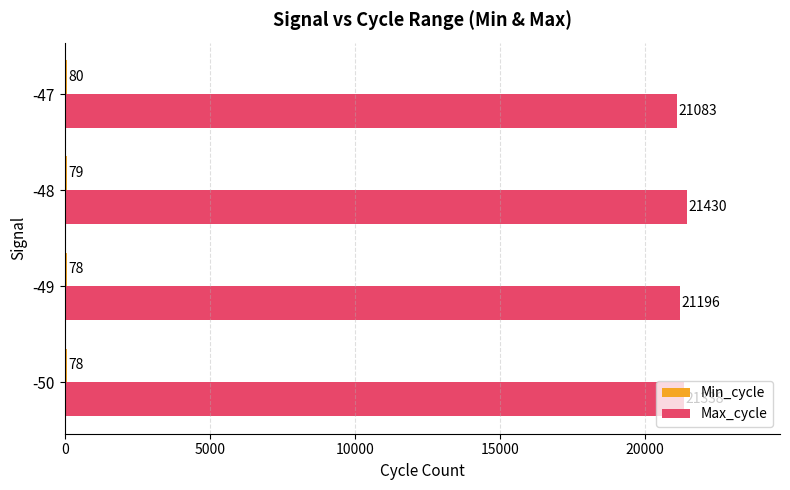

Rank the categories by Max_cycle value from highest to lowest.

-48, -50, -49, -47